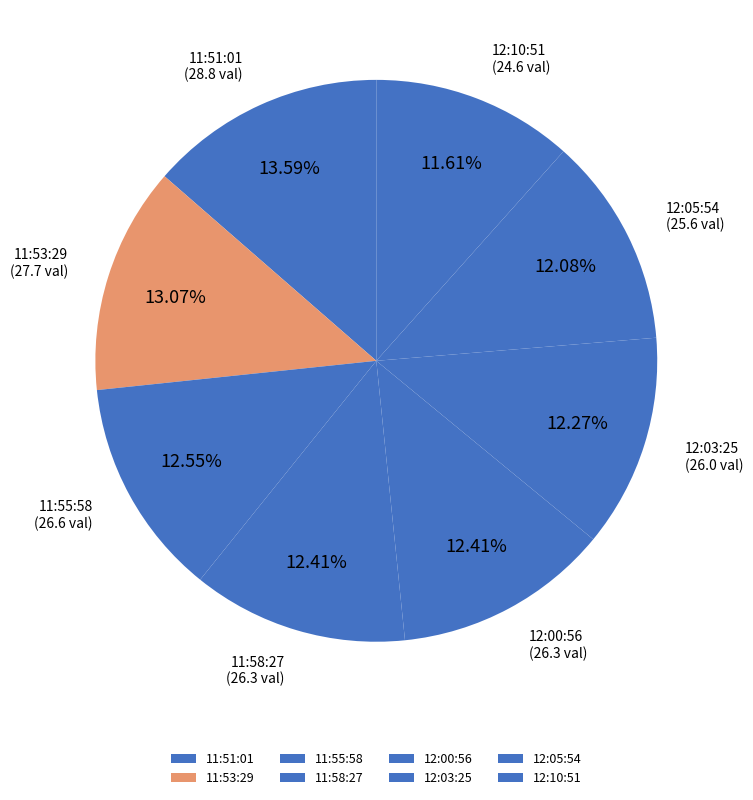

To the nearest percent, what is the difference between the largest and smallest slice percentages?

2%